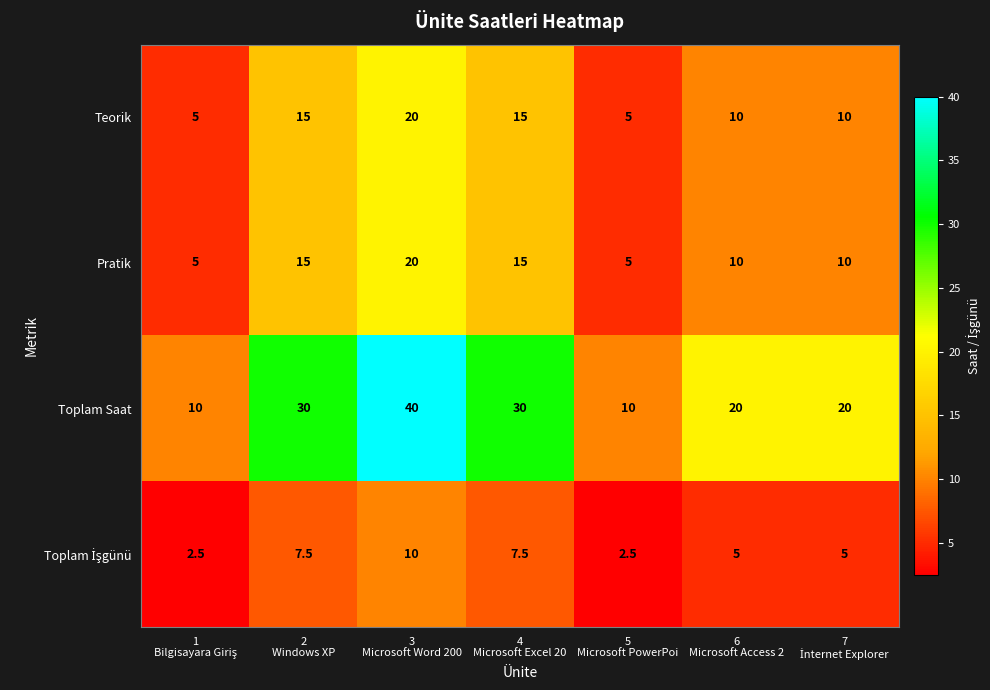

Which series has the largest range (max minus min)?

Toplam Saat